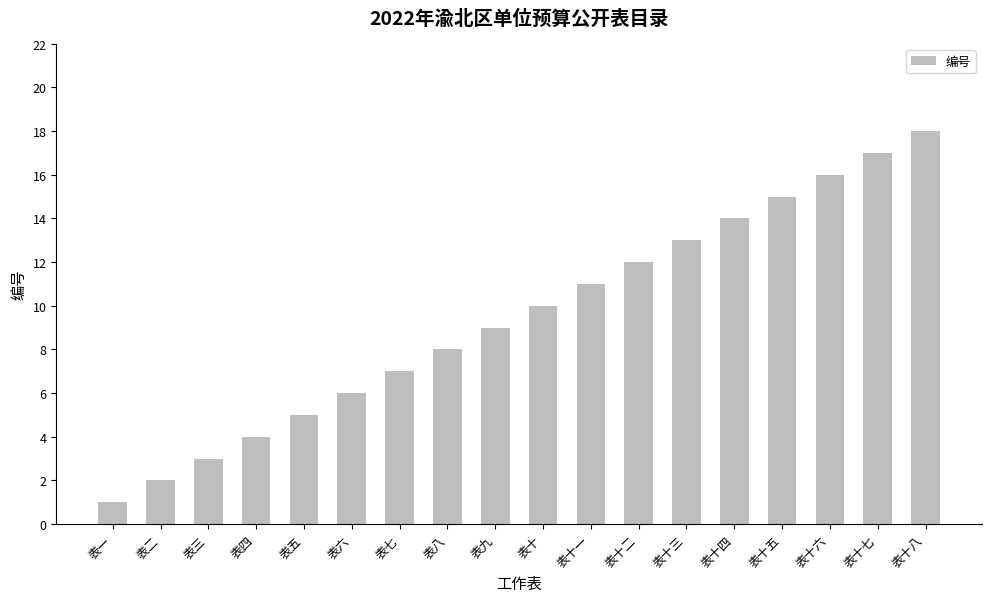

Which label corresponds to the smallest value in the chart?

表一